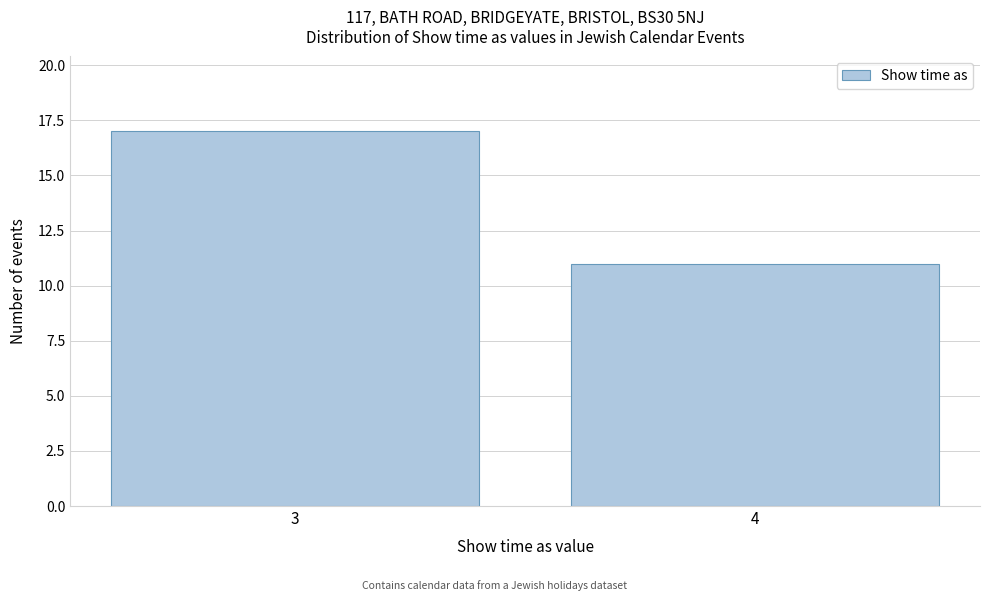

Reading left to right, list all the values displayed in this chart.

3=17	4=11